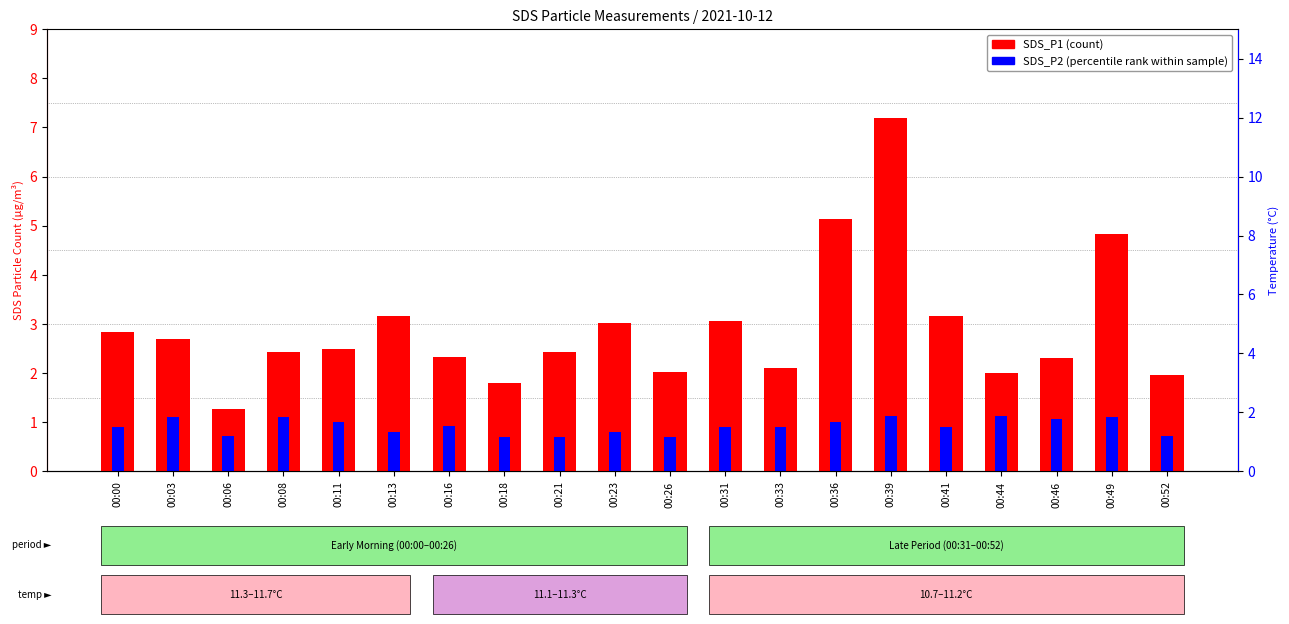

What is the difference between the highest and lowest values at 00:08?

1.3